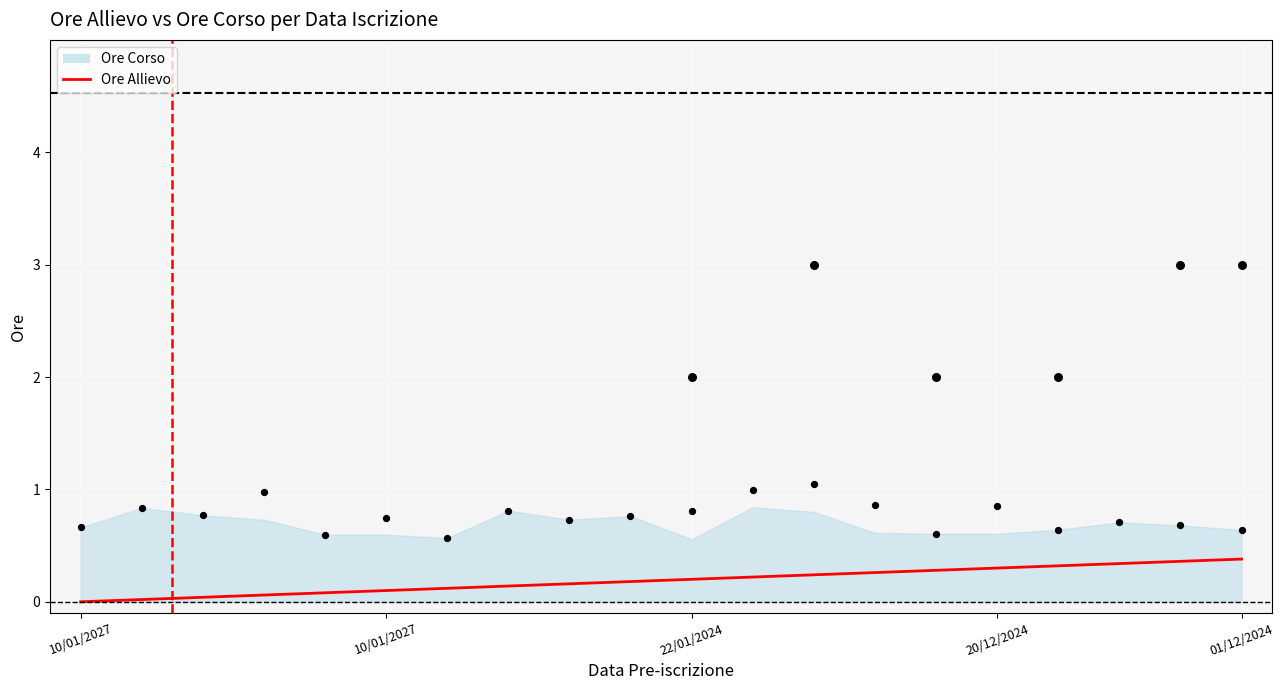

What is the change in value from 7 to 14?

+0.1